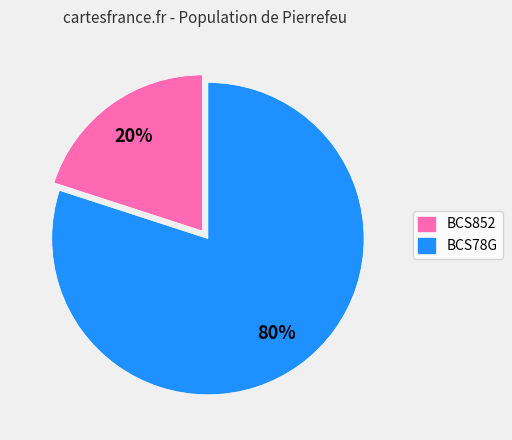

Combined, do BCS78G and BCS852 account for over 50%?

Yes